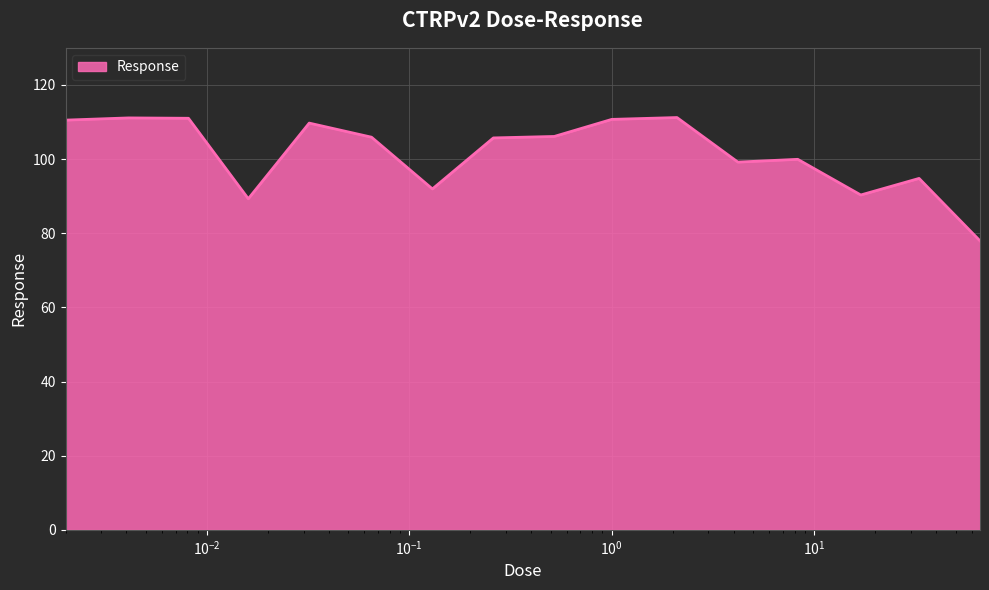

What is the maximum value shown in the chart?

111.2